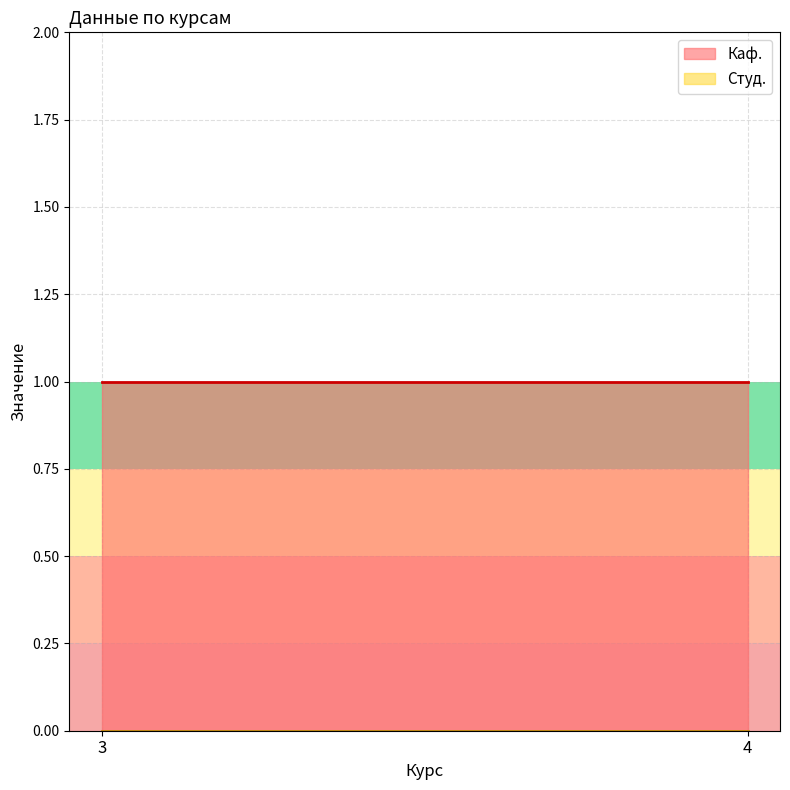

Where is Каф. nearest to the value 1?

3